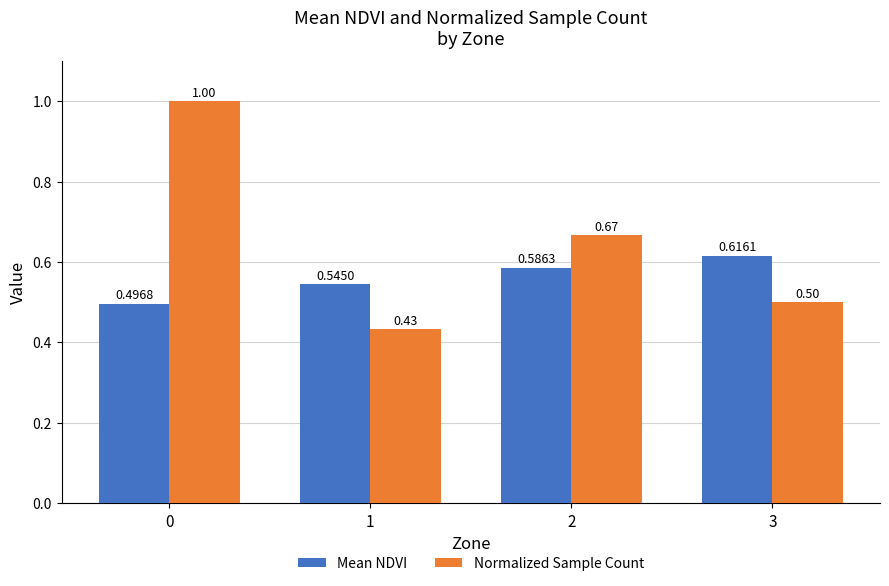

Are the bars grouped side by side (vs. stacked)?

Yes